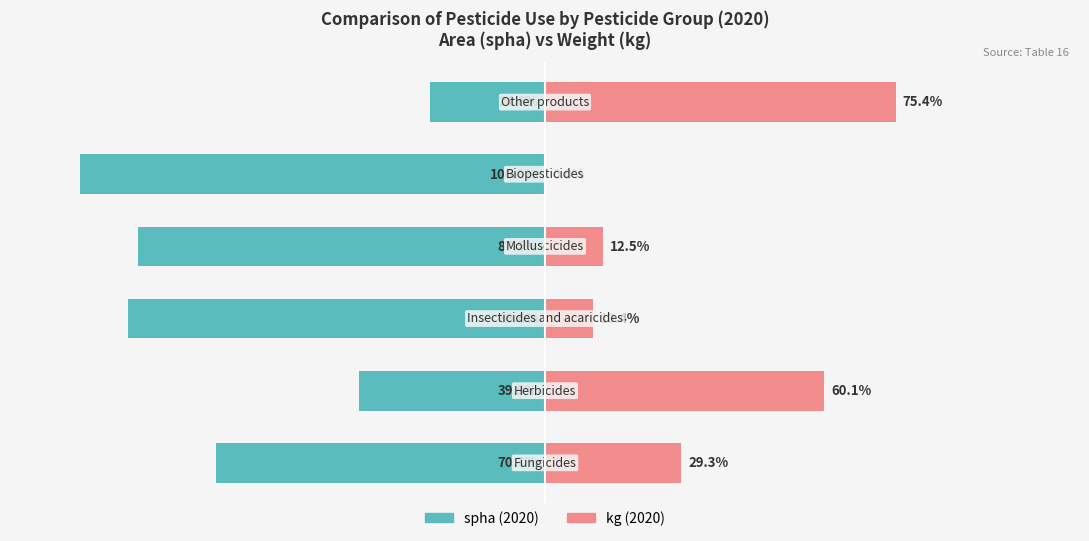

At how many categories does at least one series exceed -62?

6